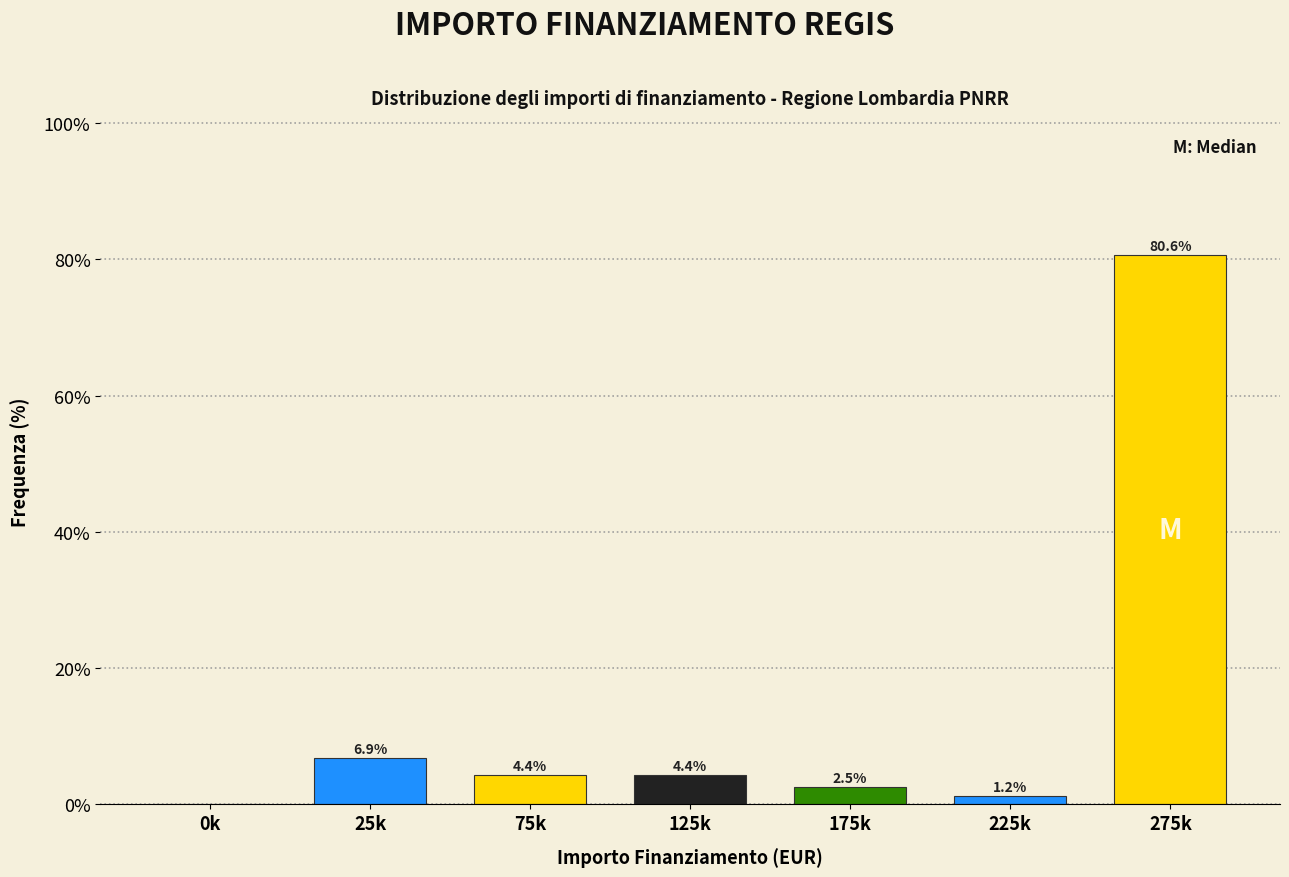

Where is the data nearest to the value 40?

25k